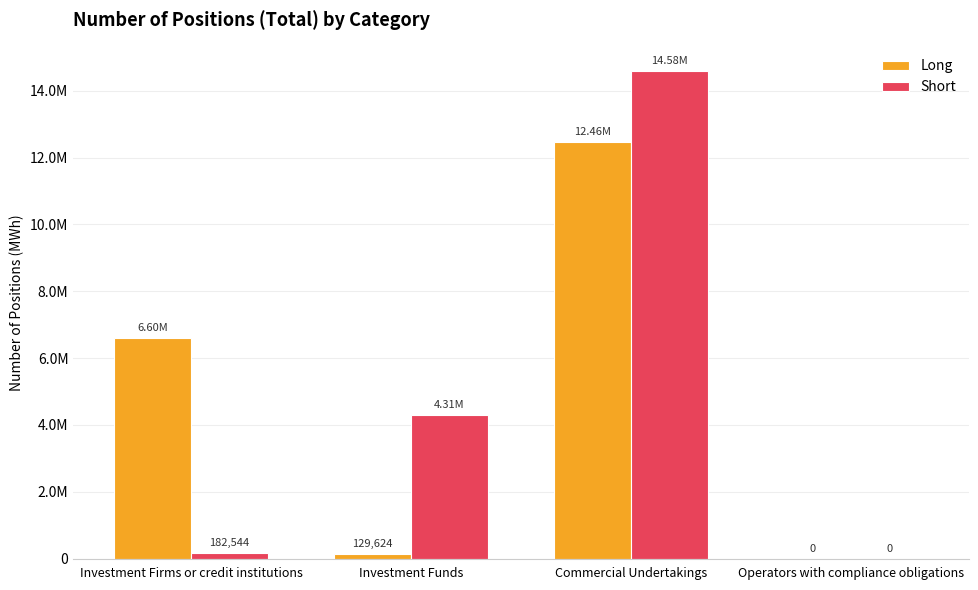

At which label does Short reach its minimum?

Operators with compliance obligations